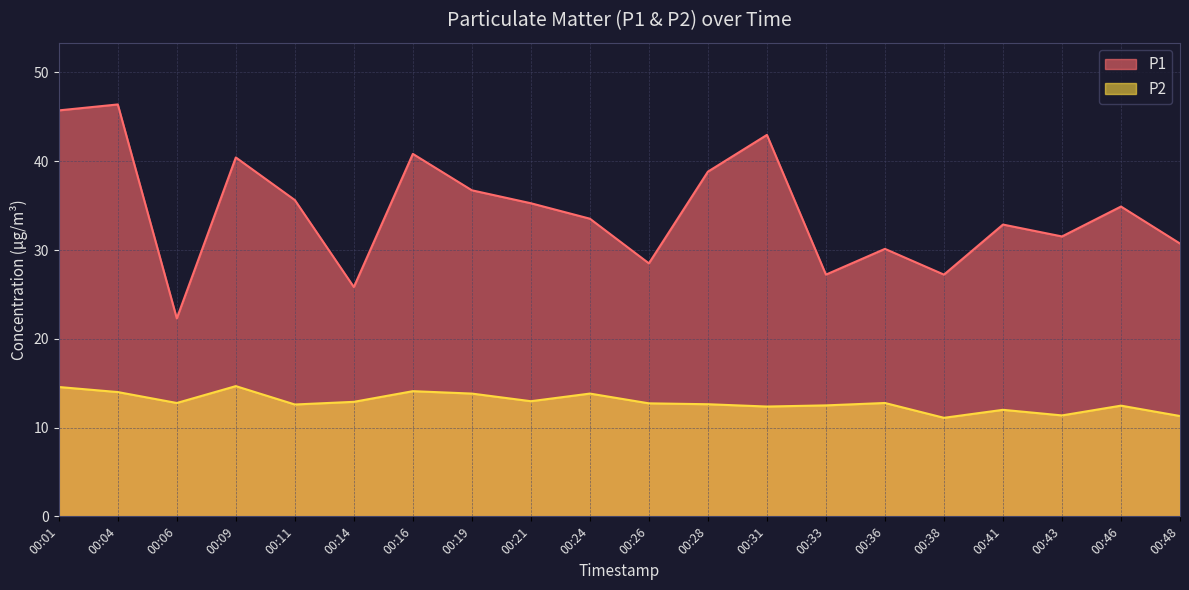

How many data points in P2 line are above 12?

16